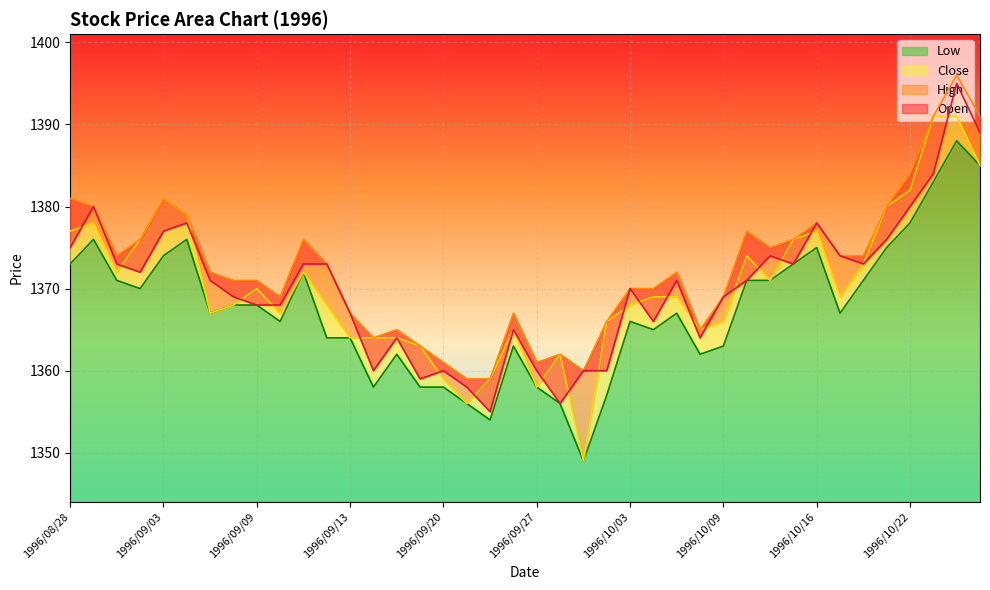

What is the sum of all Low values?

54698